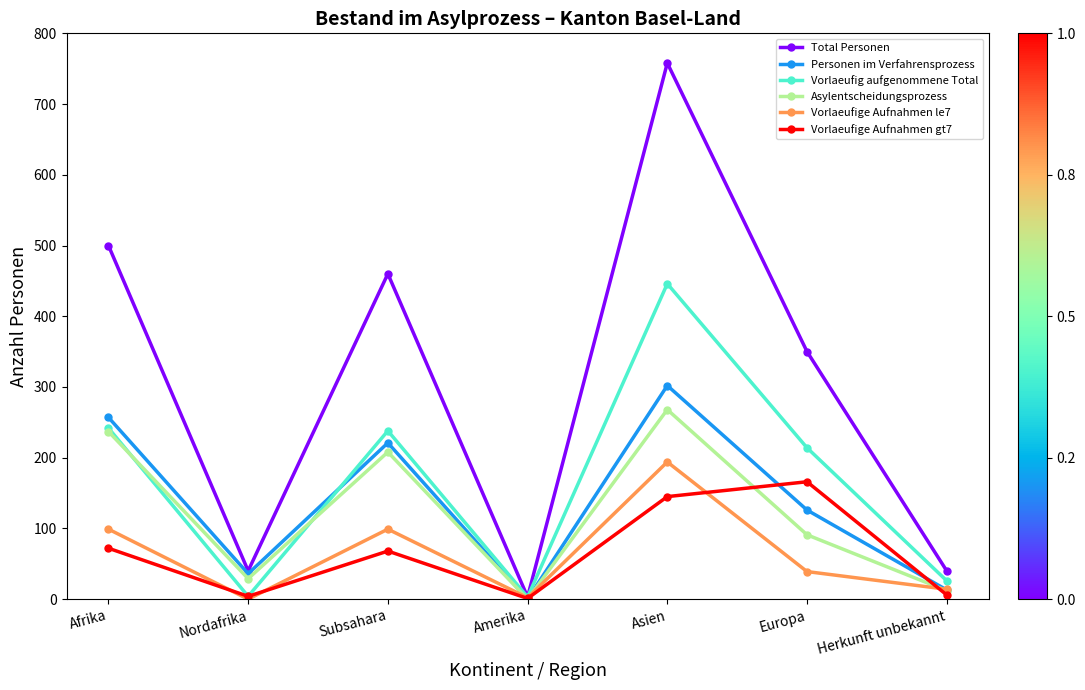

True or false: Vorlaeufige Aufnahmen le7 has a value of 0 at Nordafrika.

True